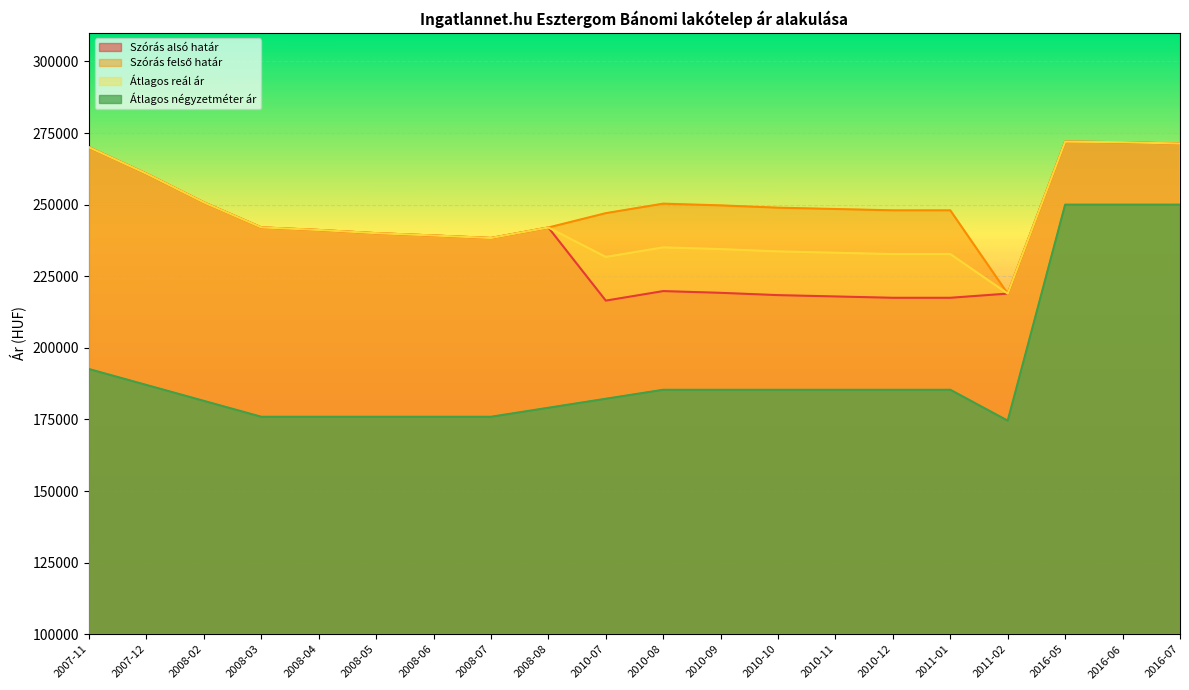

What is the sum of the Szórás alsó határ values at 2007-12 and 2010-09?

480048